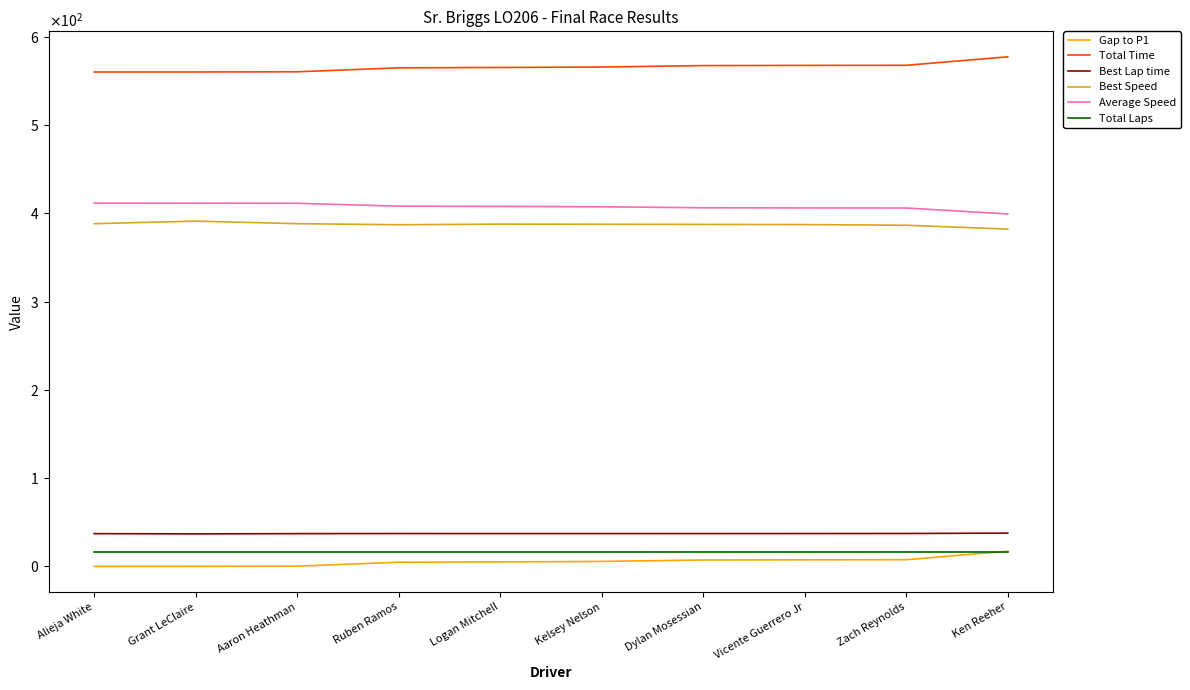

What are all the series names shown in the legend?

Gap to P1, Total Time, Best Lap time, Best Speed, Average Speed, Total Laps